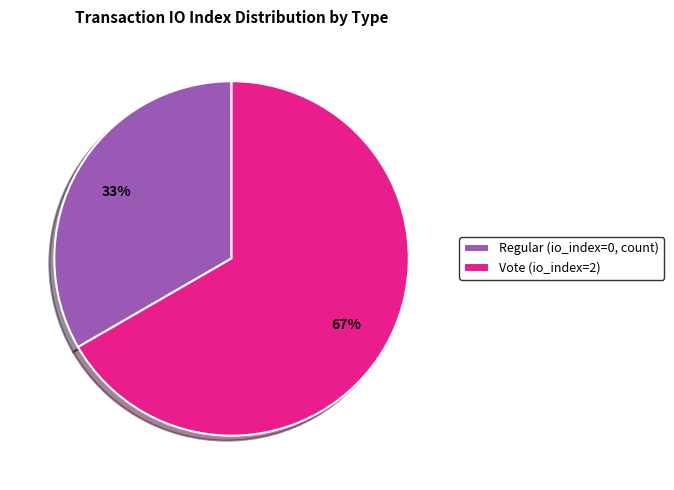

Which slice is the smallest?

Regular